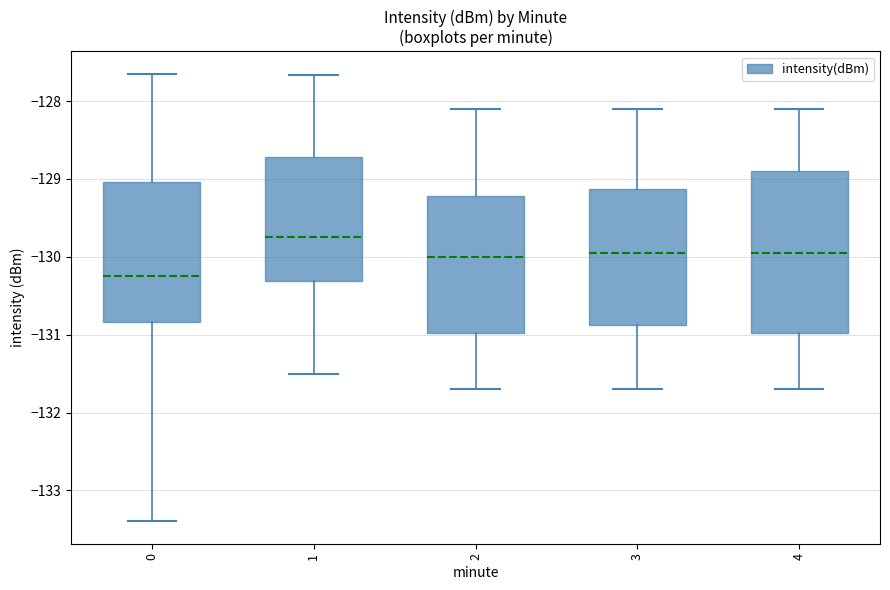

Which box has the highest median line?

1